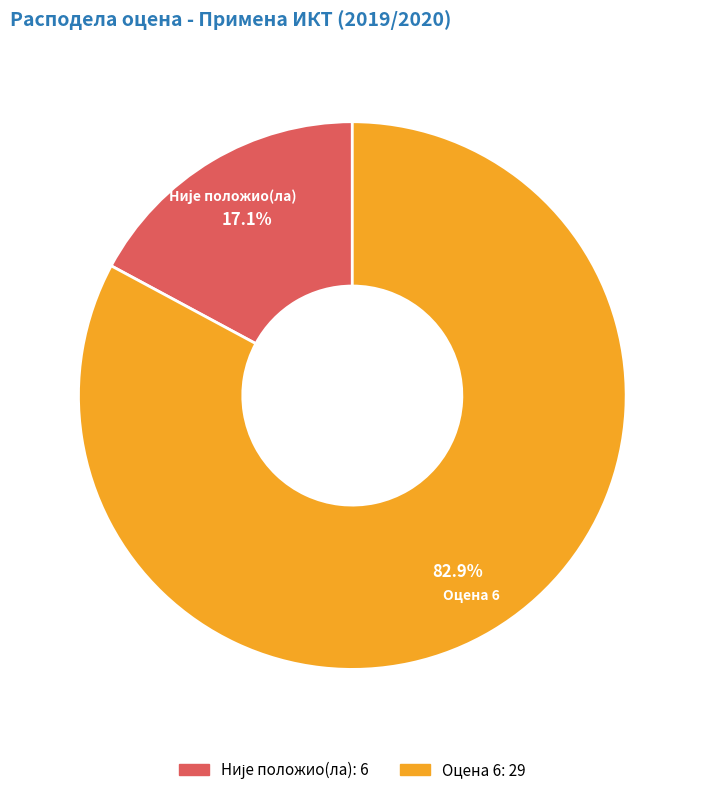

Is there any slice that represents more than half of the pie?

Yes